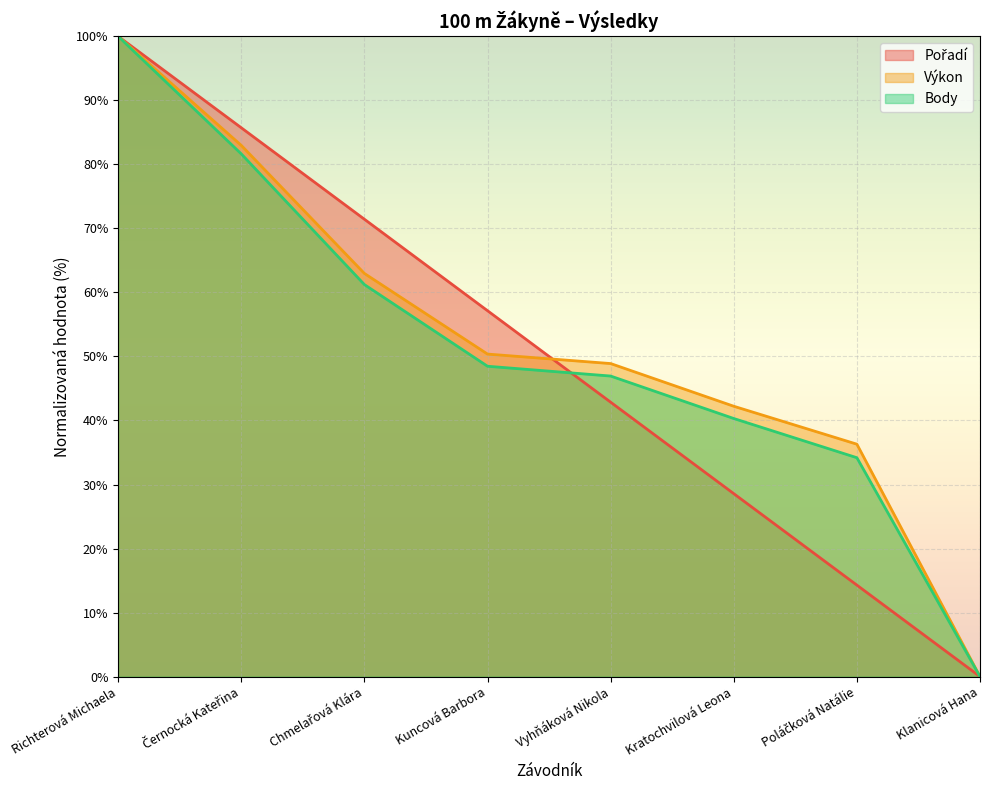

How many data points in Výkon are above 50?

4